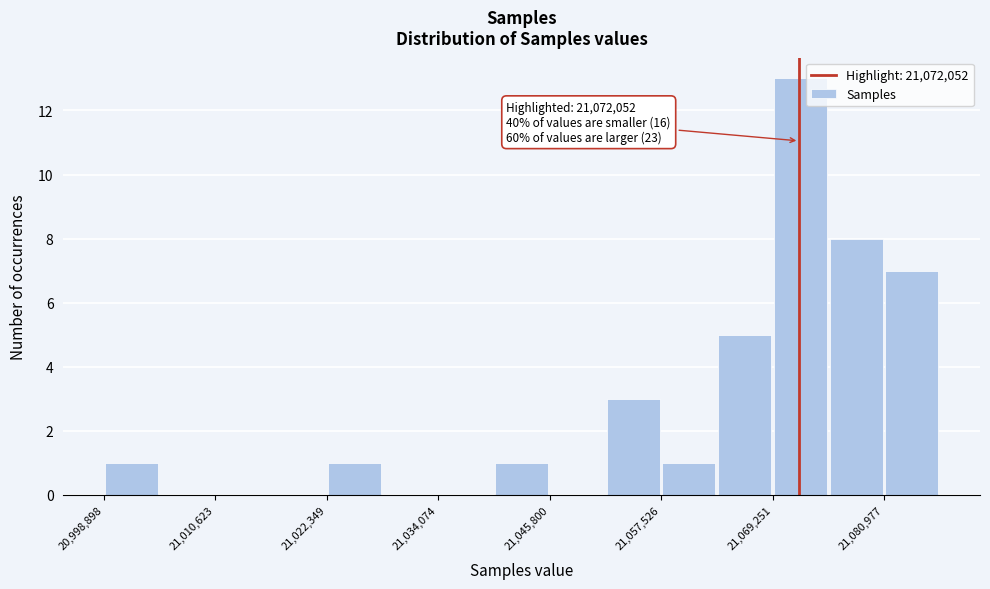

Around what value on the x-axis is the tallest bar? Give the approximate position of its centre, as read against the axis.

21072000